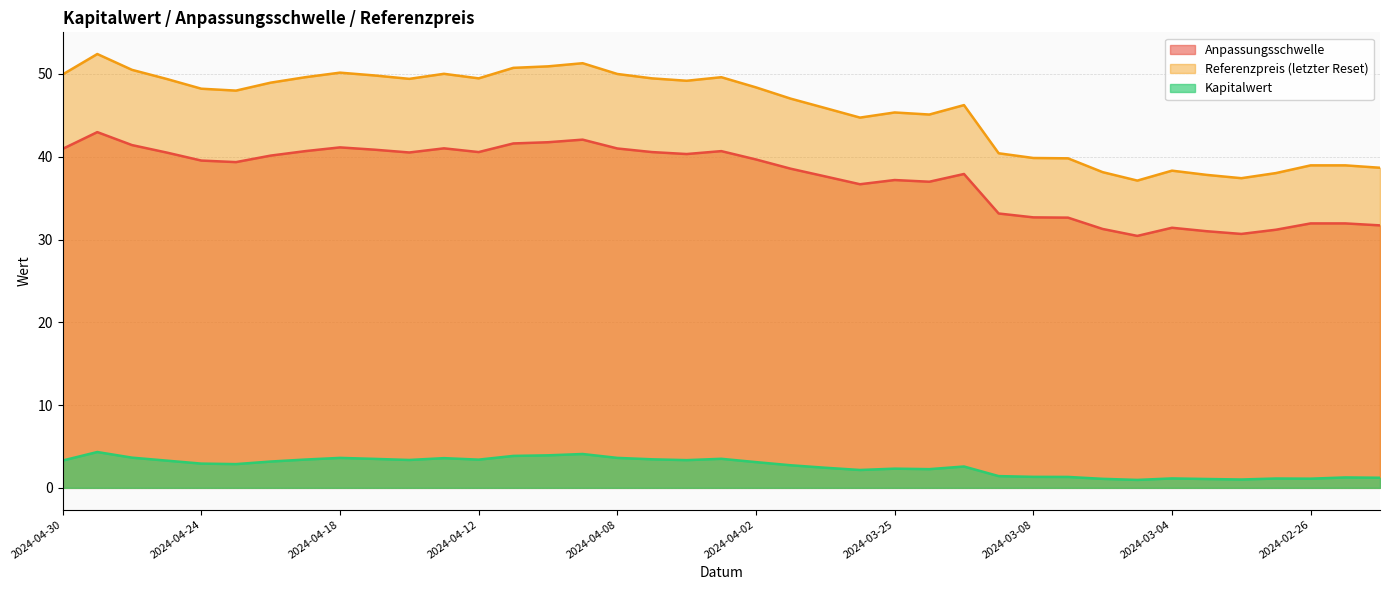

How many interior local valleys does the Anpassungsschwelle series have?

8